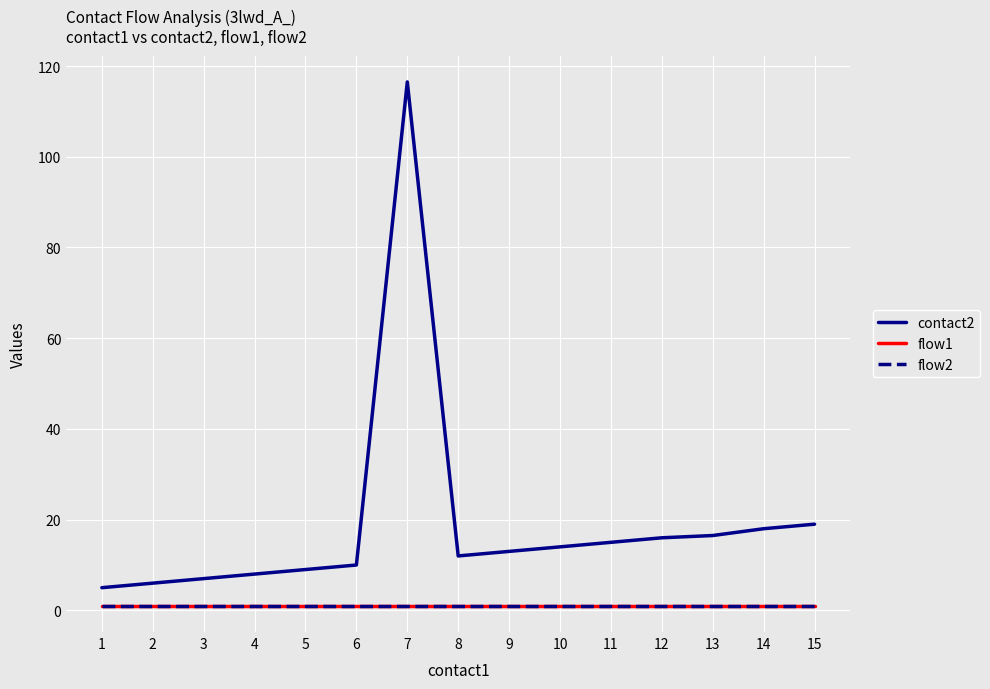

What are all the series names shown in the legend?

contact2, flow1, flow2